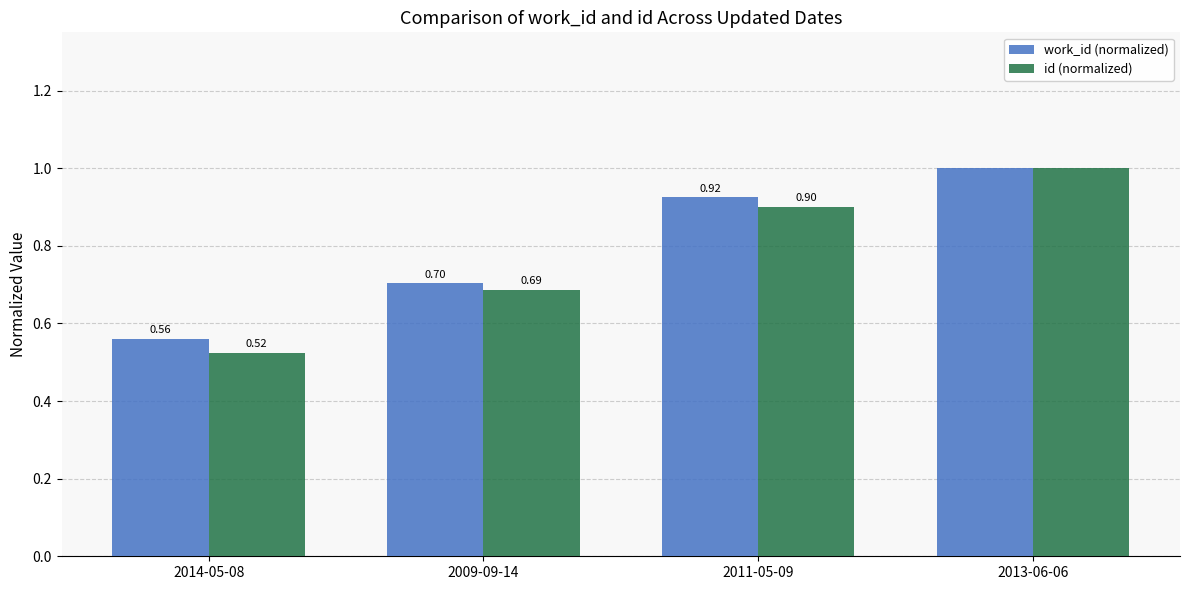

True or false: id (normalized) has a value of 1.0 at 2013-06-06.

True